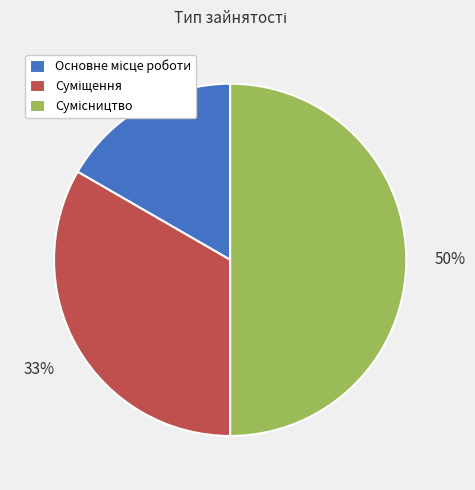

To the nearest percent, what is the difference between the largest and smallest slice percentages?

33%